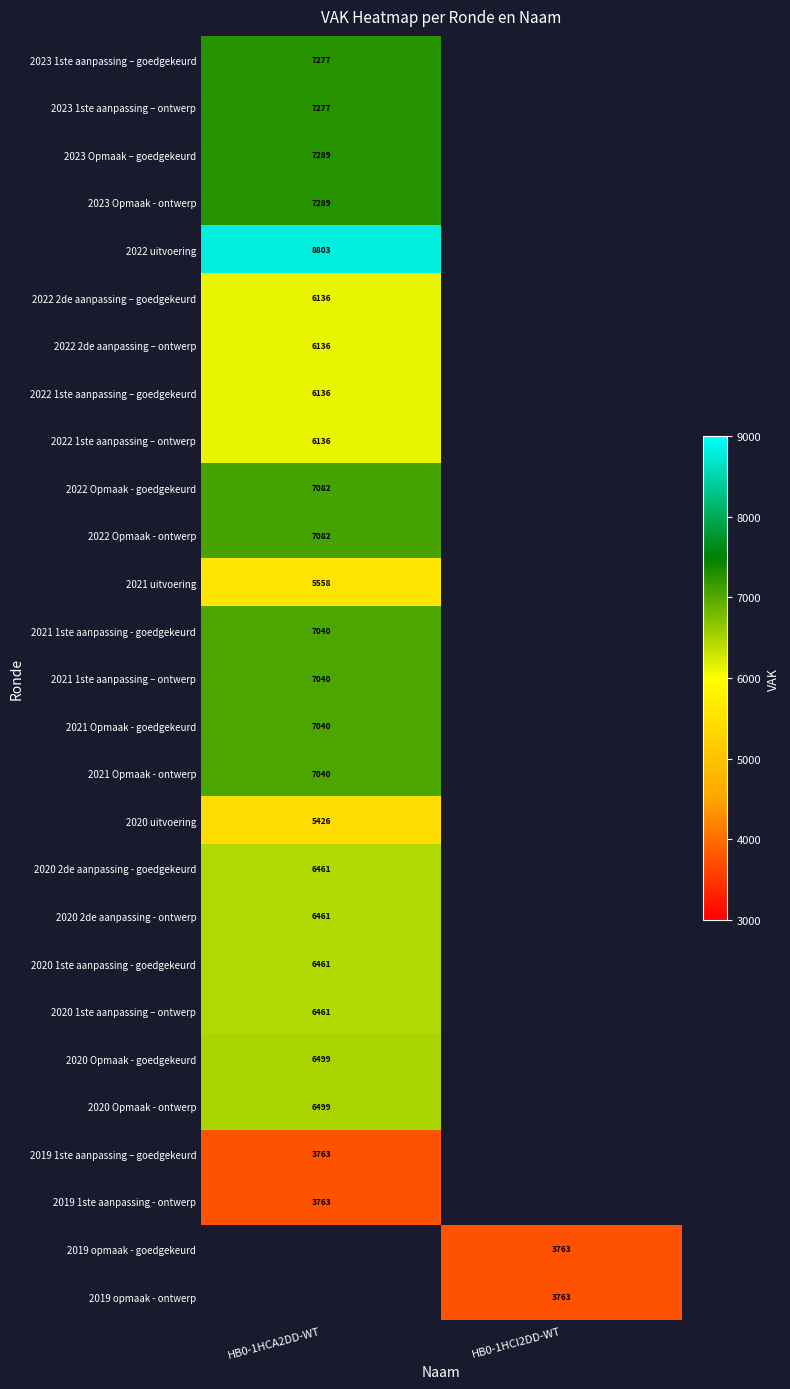

At how many categories does at least one series exceed 6010?

1